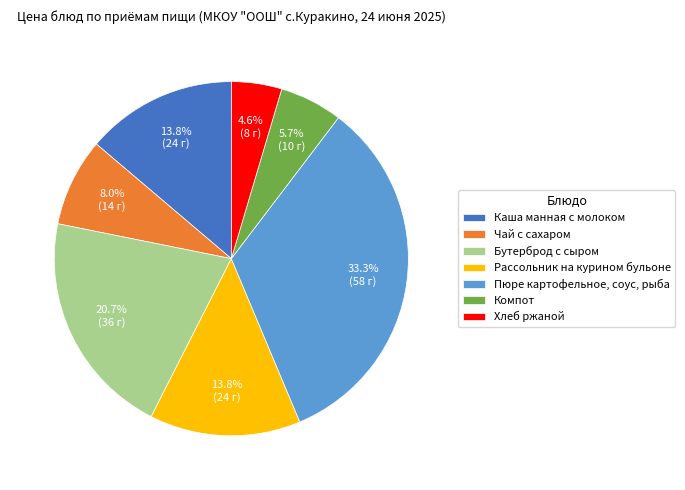

Is it true that Бутерброд с сыром is 21% of the pie?

True